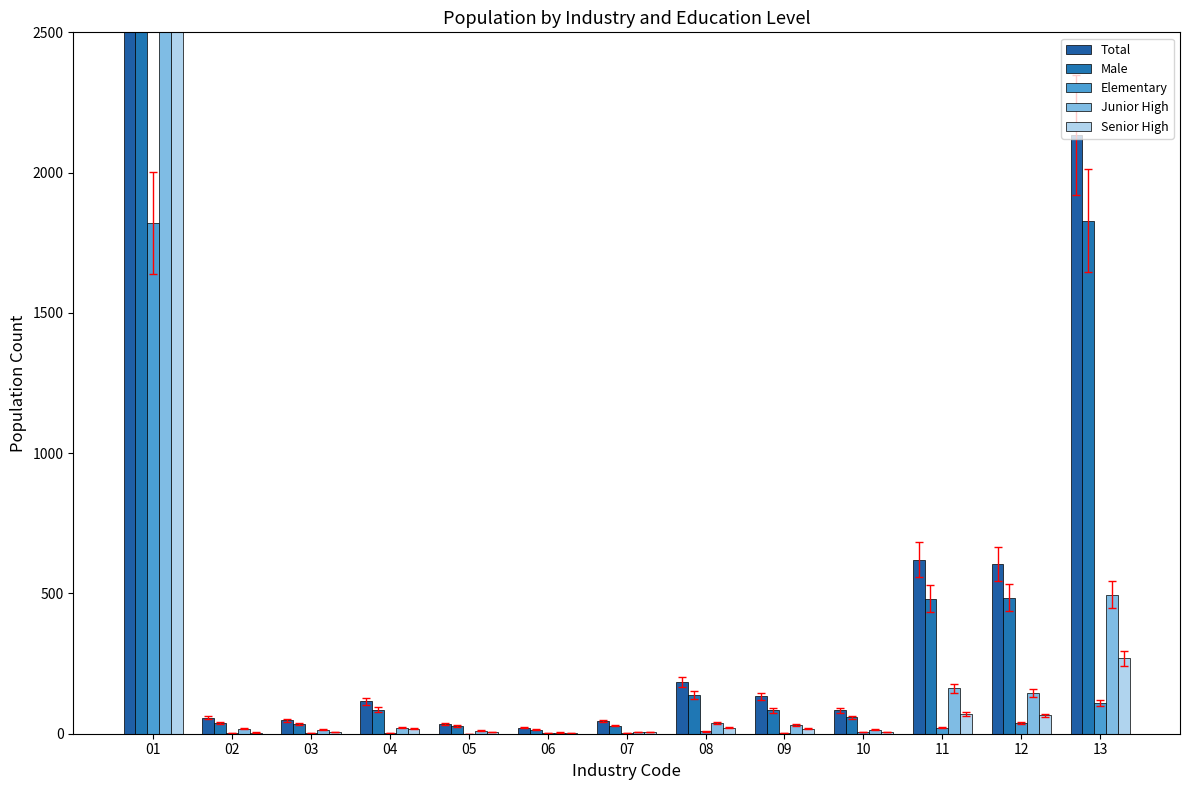

Which series has the largest total across all categories?

Total